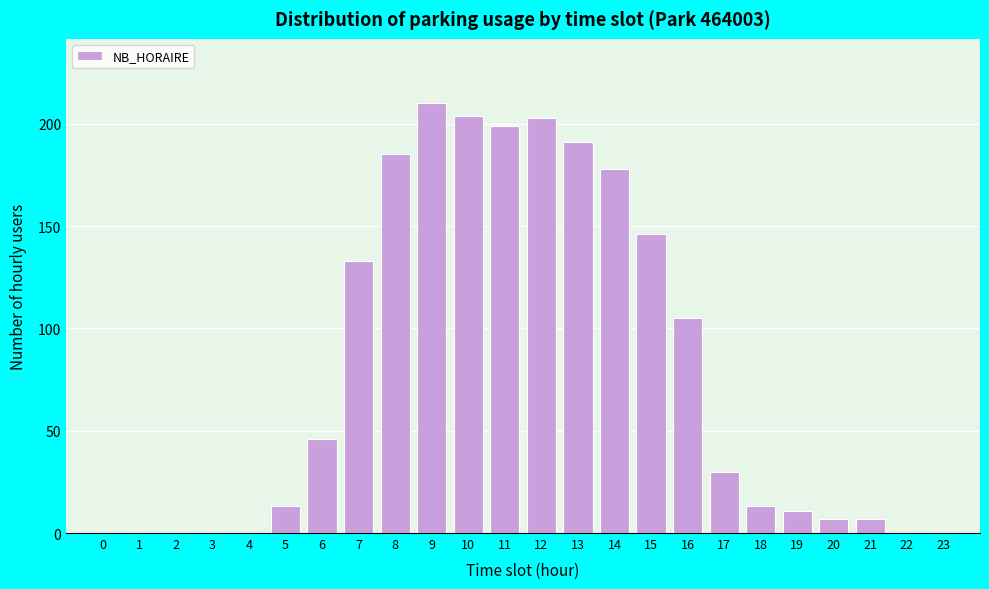

Reading left to right, transcribe all the data shown in this chart.

0=0	1=0	2=0	3=0	4=0	5=13	6=46	7=133	8=185	9=210	10=204	11=199	12=203	13=191	14=178	15=146	16=105	17=30	18=13	19=11	20=7	21=7	22=0	23=0